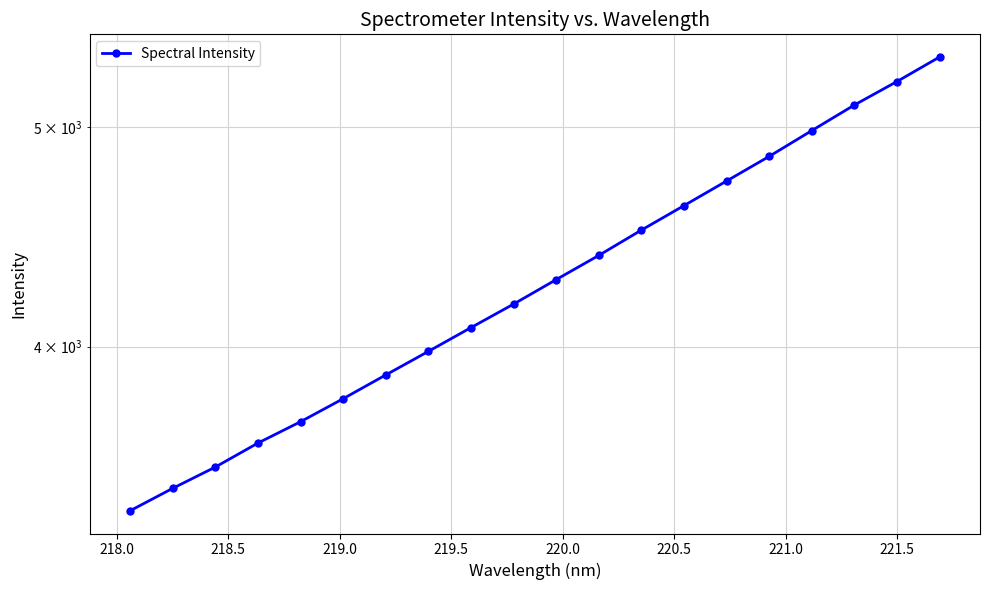

What is the difference between the maximum and minimum values?

1984.5